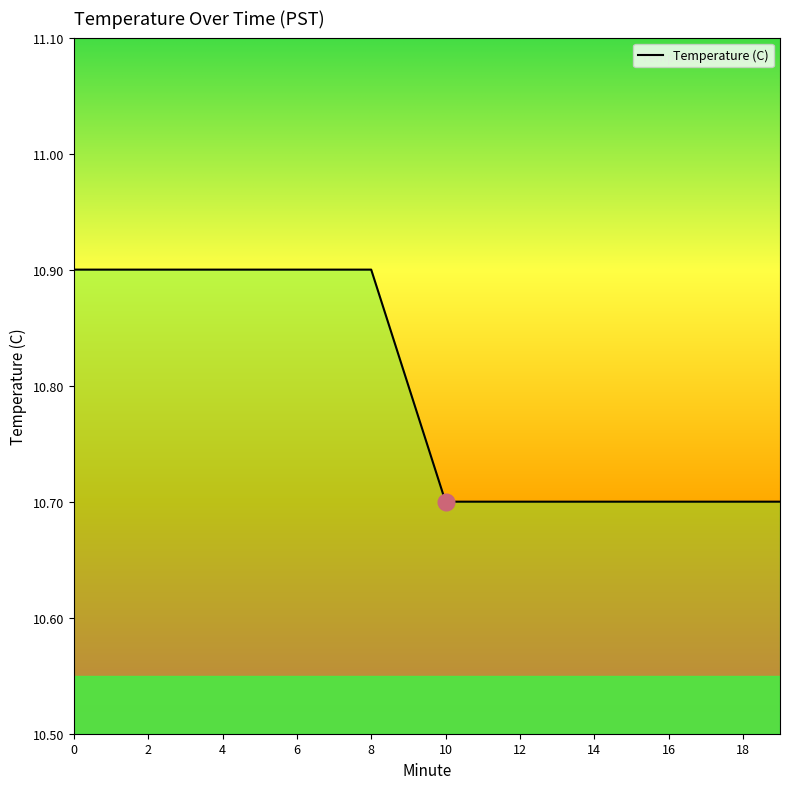

What is the smallest value displayed?

10.7